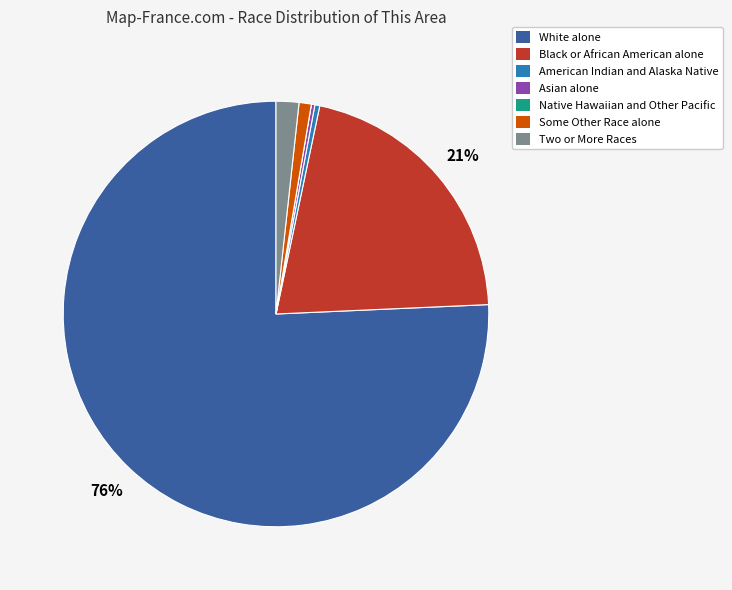

Is the sum of American Indian and Alaska Native and Black or African American alone greater than half?

No